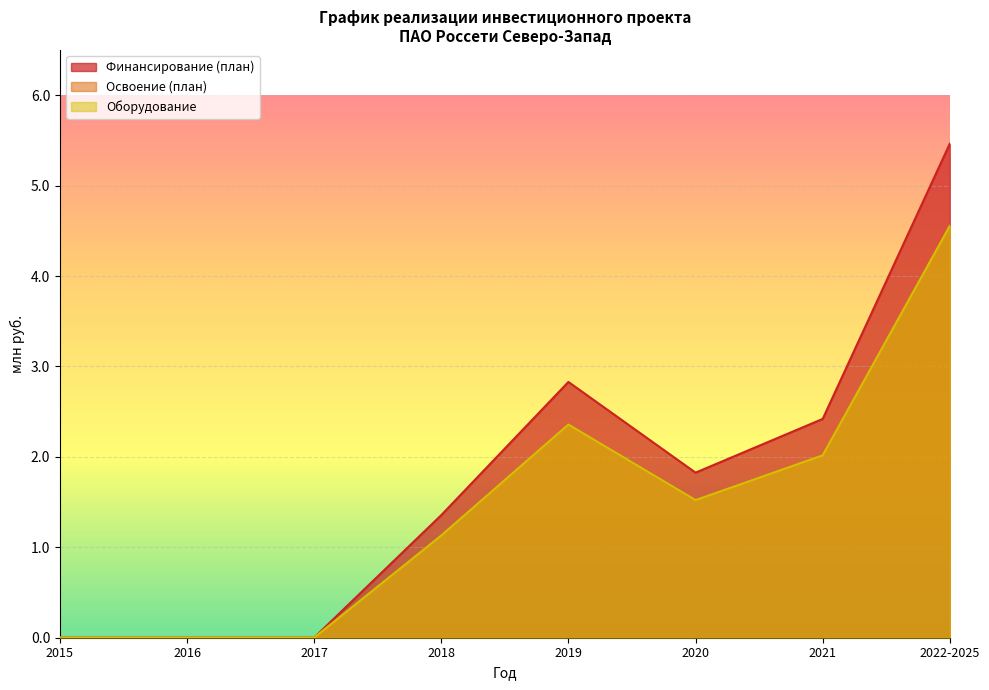

True or false: Финансирование (план) and Освоение (план) cross at least once.

False